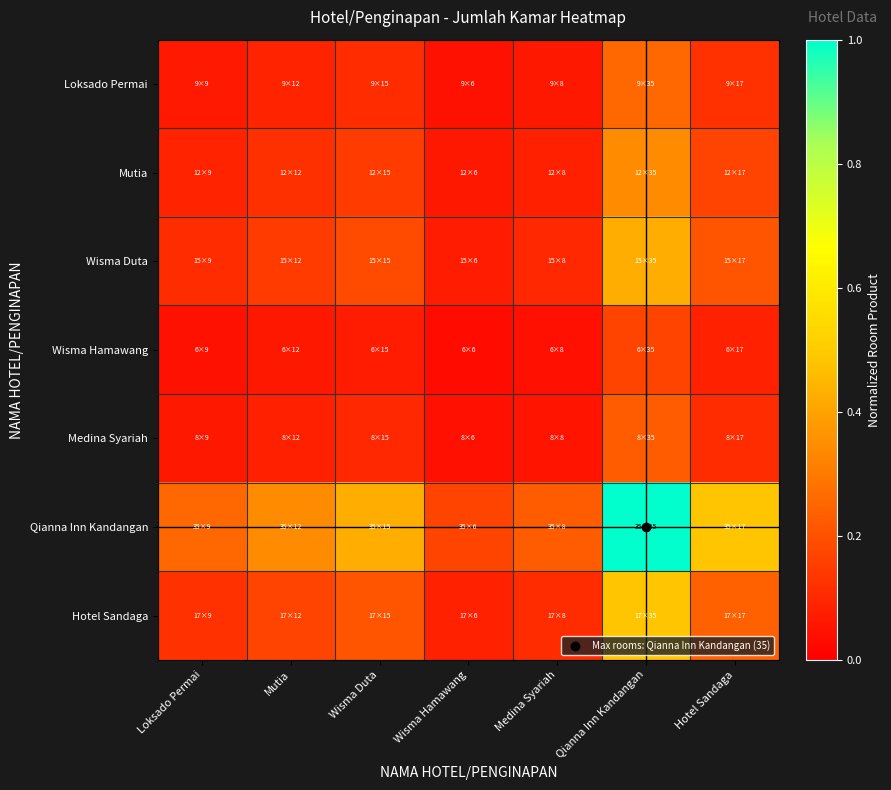

At which category is the sum across all series the highest?

Qianna Inn Kandangan